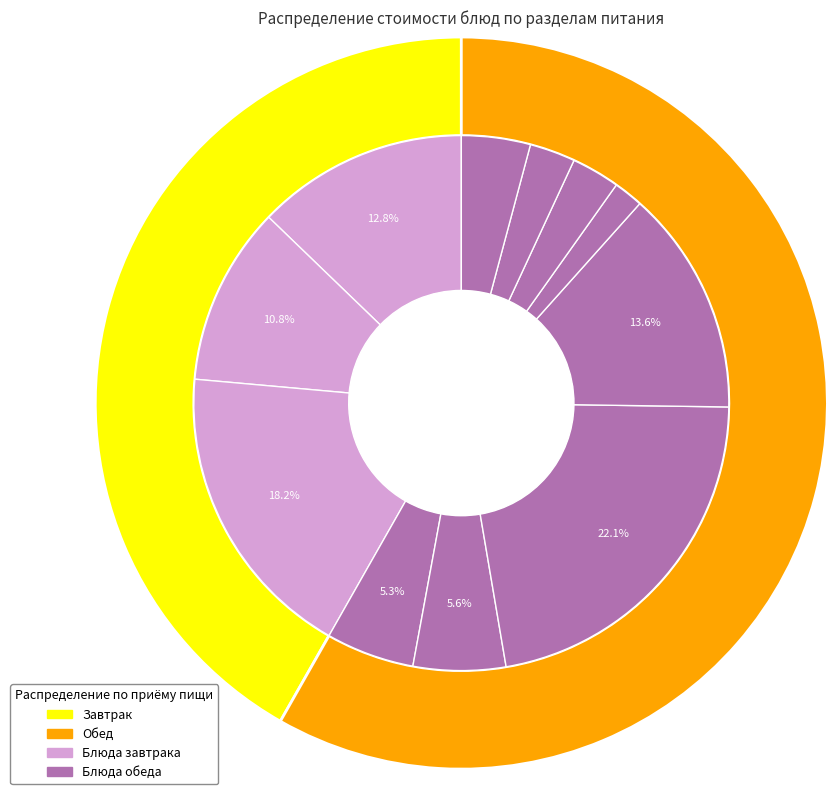

How many segments does this pie chart have?

11